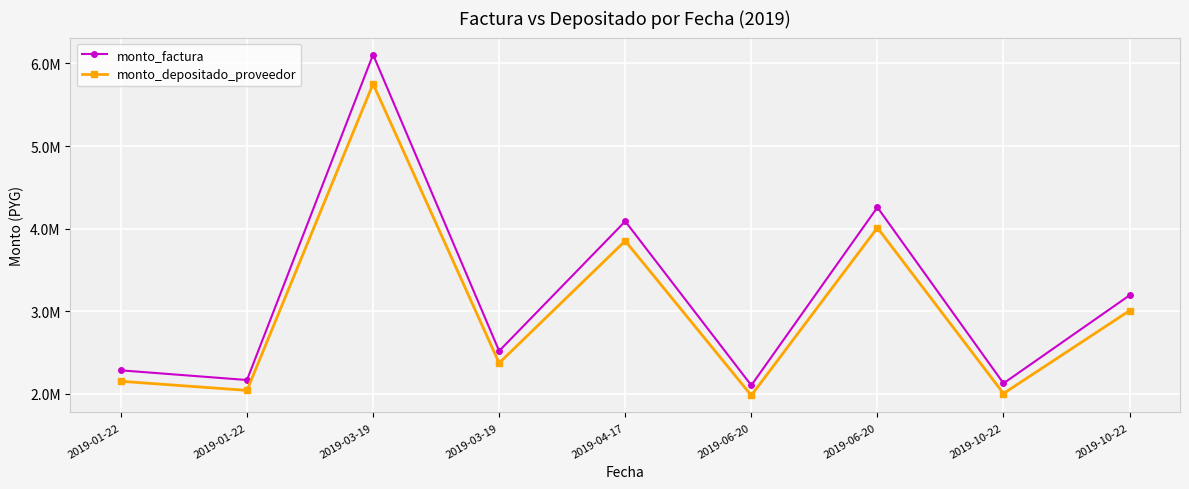

Which label corresponds to the smallest value in the chart?

2019-06-20